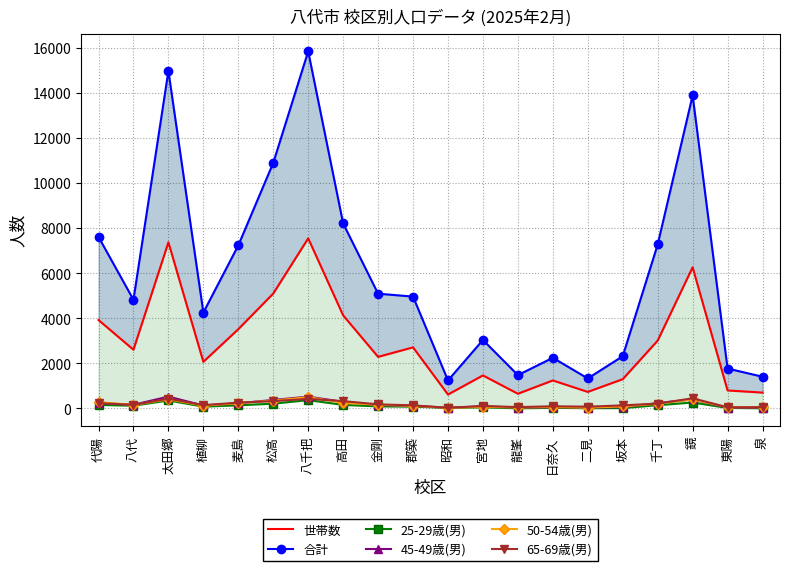

Reading left to right, extract all data points from this chart.

世帯数: 3922	2605	7366	2069	3515	5096	7542	4129	2288	2710	618	1465	653	1243	735	1299	3010	6260	799	705
合計: 7607	4821	14963	4254	7230	10890	15832	8202	5090	4960	1244	3037	1479	2247	1332	2318	7271	13877	1771	1408
25-29歳(男): 159	124	356	83	141	214	371	159	94	84	27	52	9	29	14	18	147	265	25	10
45-49歳(男): 242	168	525	135	231	379	525	294	150	118	31	95	40	58	42	62	240	404	39	37
50-54歳(男): 282	156	410	127	233	351	501	257	163	122	27	76	47	65	38	93	212	406	57	58
65-69歳(男): 239	158	439	147	259	327	426	326	183	138	32	110	62	98	80	139	215	452	52	58